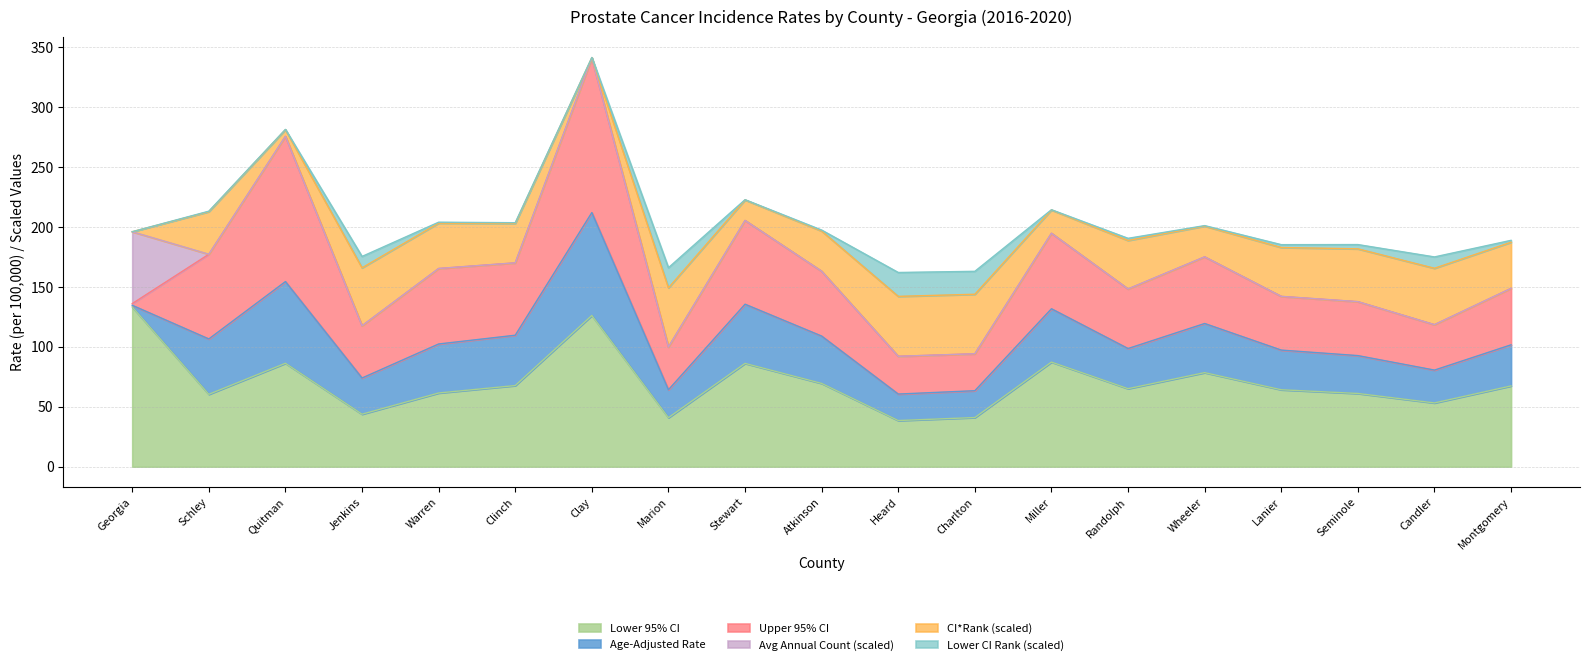

Where does the Lower 95% CI series first go above 65?

Georgia